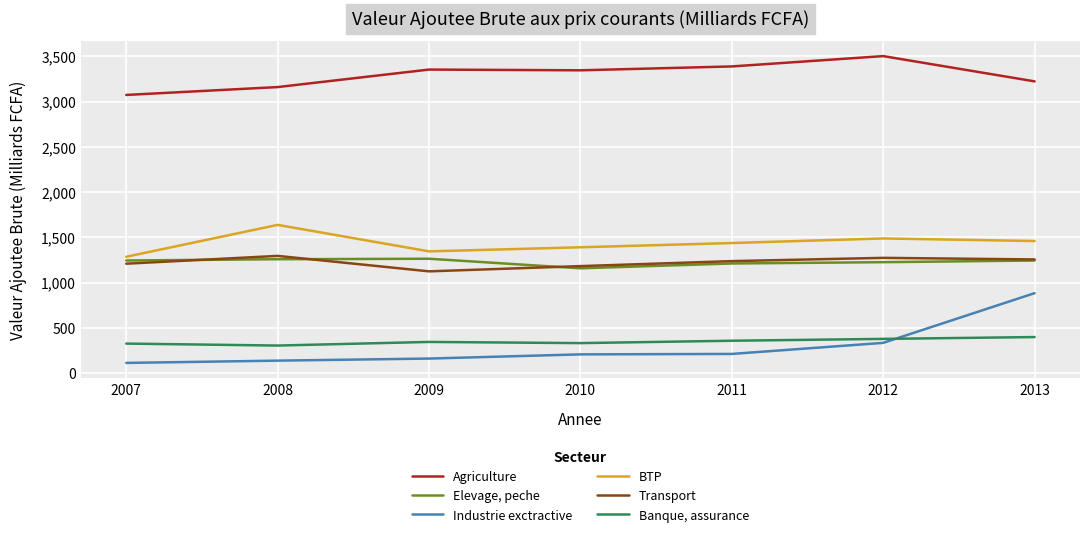

At which category does Transport reach its first local peak?

2008